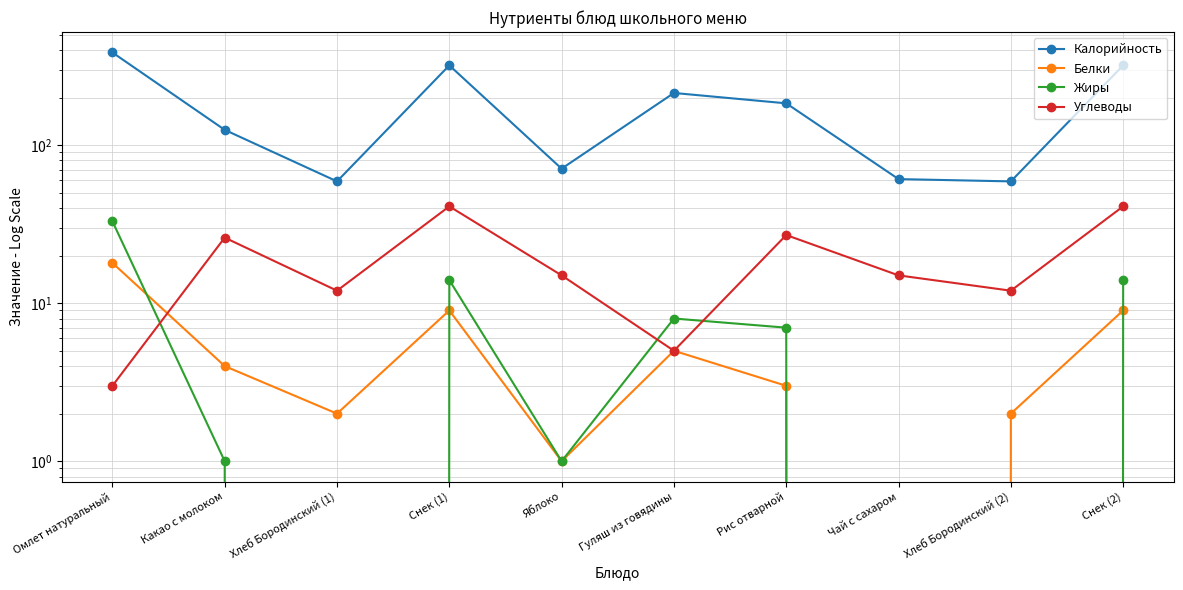

At which category does Жиры reach its first local peak?

Снек (1)